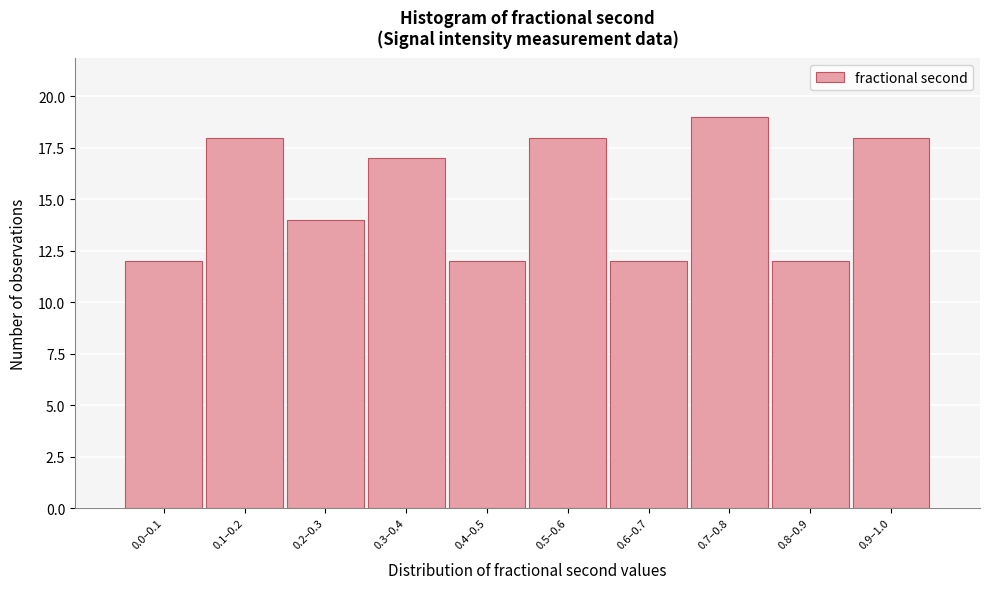

Reading left to right, list all the values displayed in this chart.

12	18	14	17	12	18	12	19	12	18